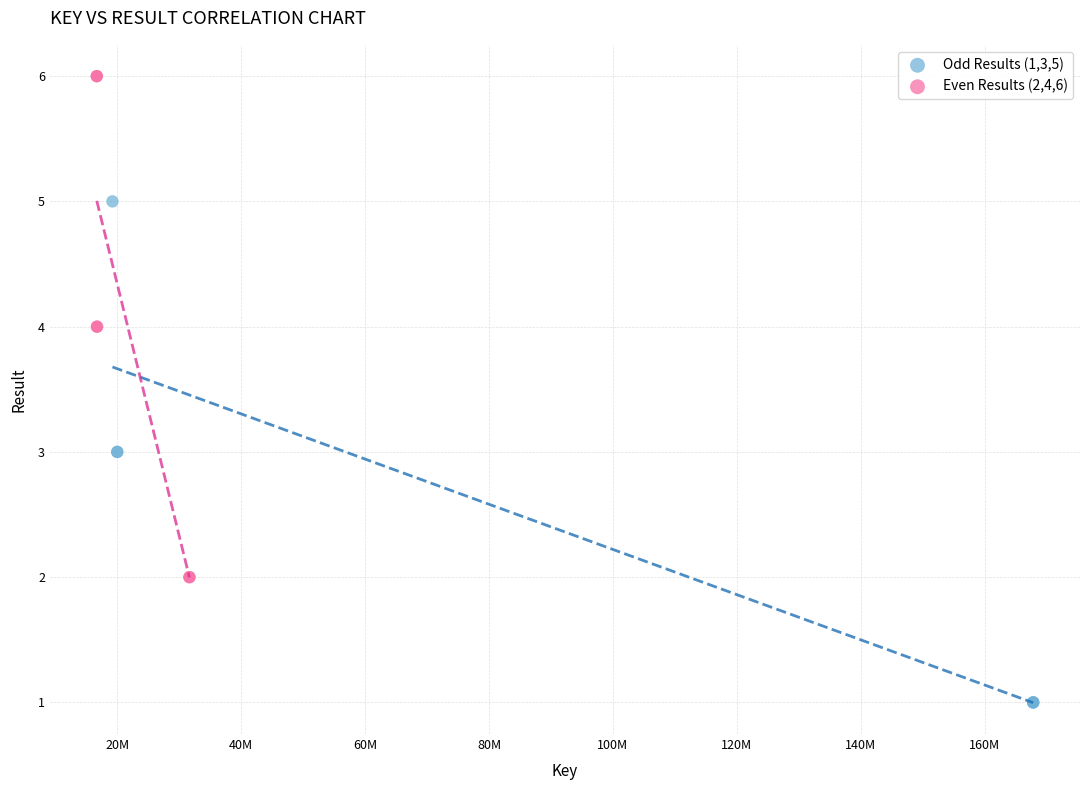

Which series contains the lowest Y value?

Odd Results (1,3,5)